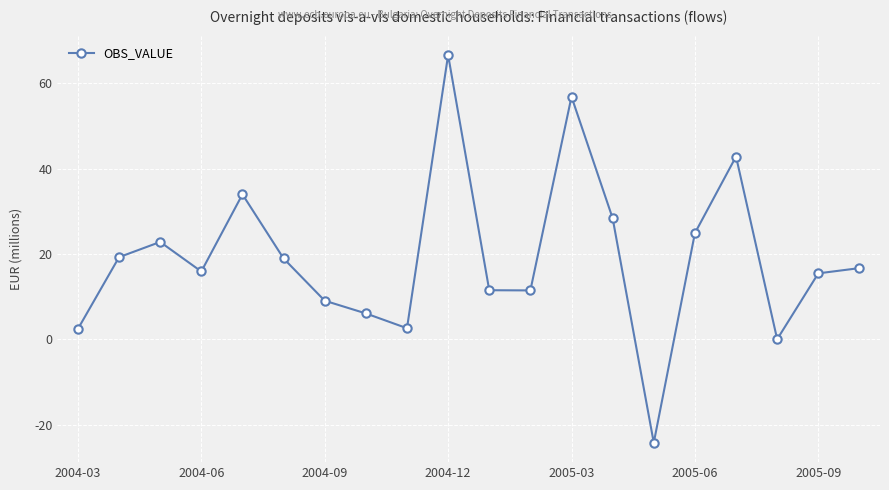

What is the maximum value shown in the chart?

66.7